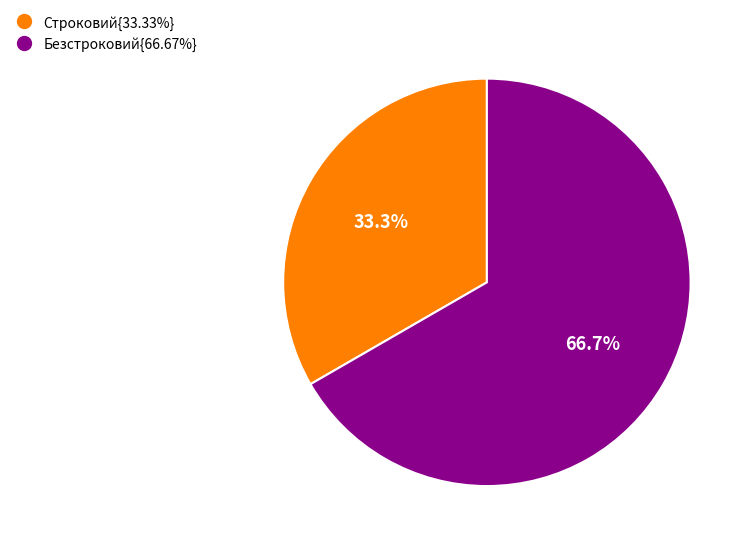

To the nearest percent, what is the average slice percentage?

50%